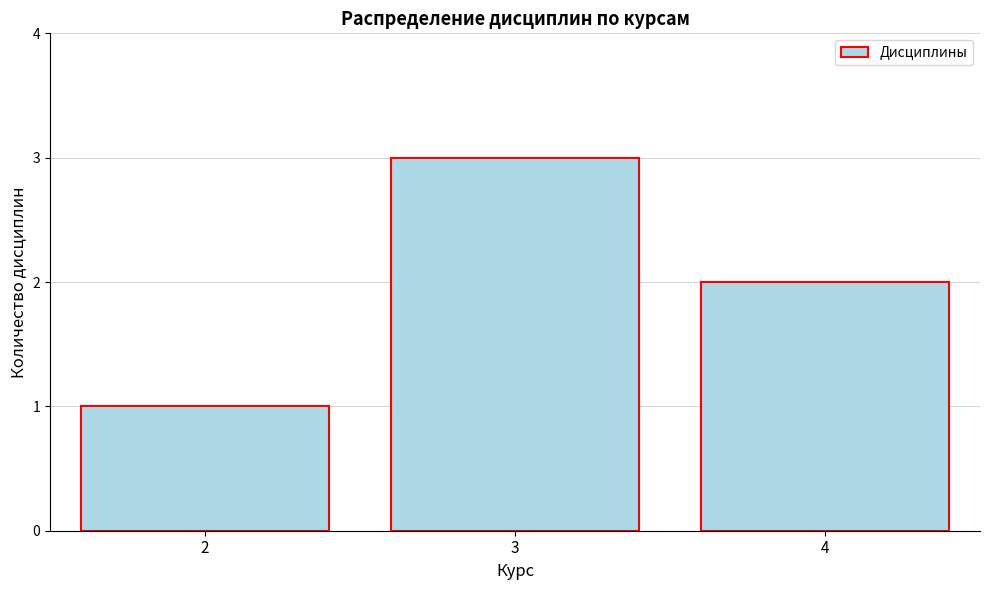

Reading right to left, extract all data points from this chart.

4=2	3=3	2=1